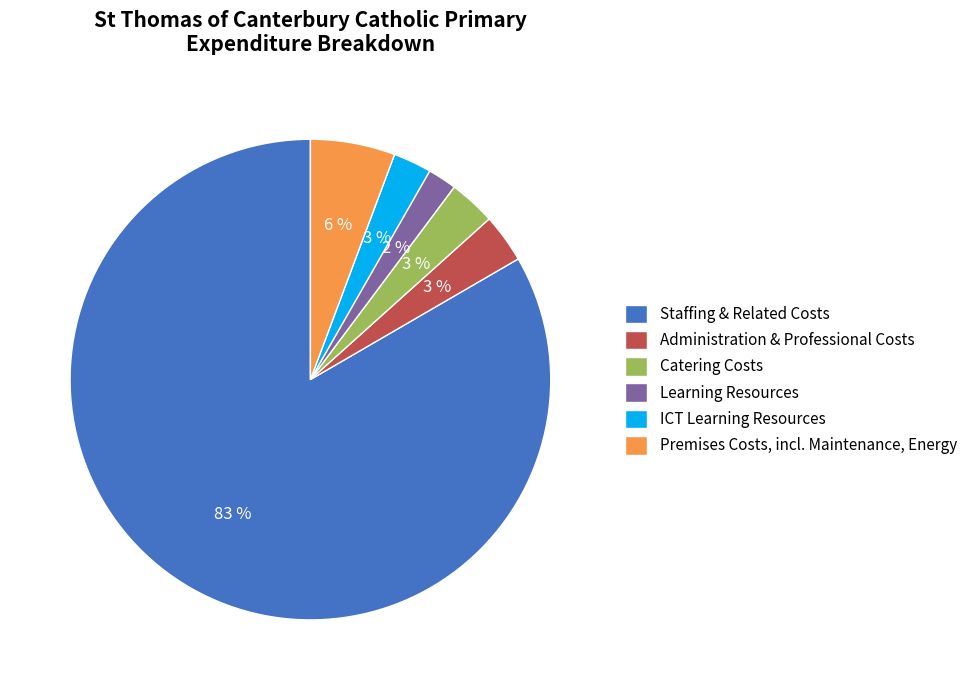

Approximately how many times larger is the value at Catering Costs compared to Administration & Professional Costs?

1.0